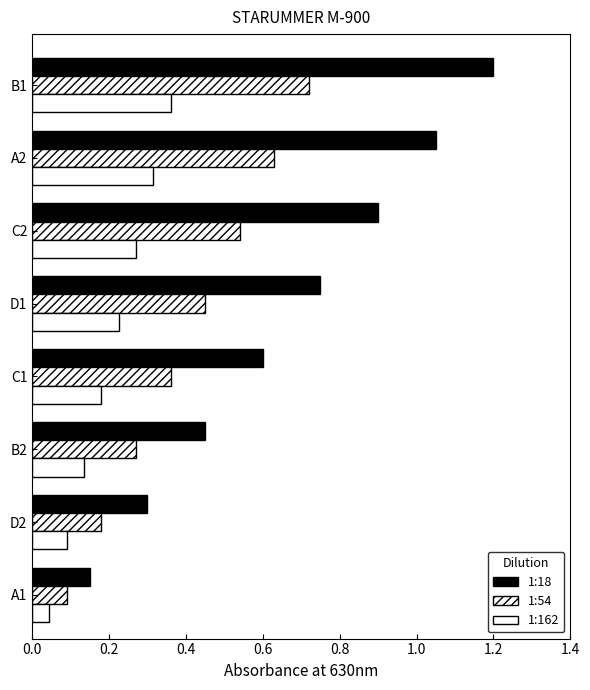

How many series are shown in this chart?

3